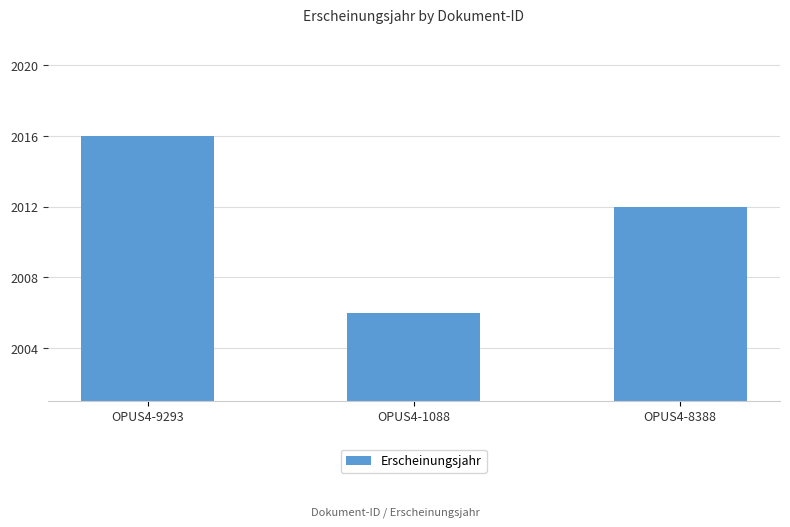

What is the smallest value displayed?

2006